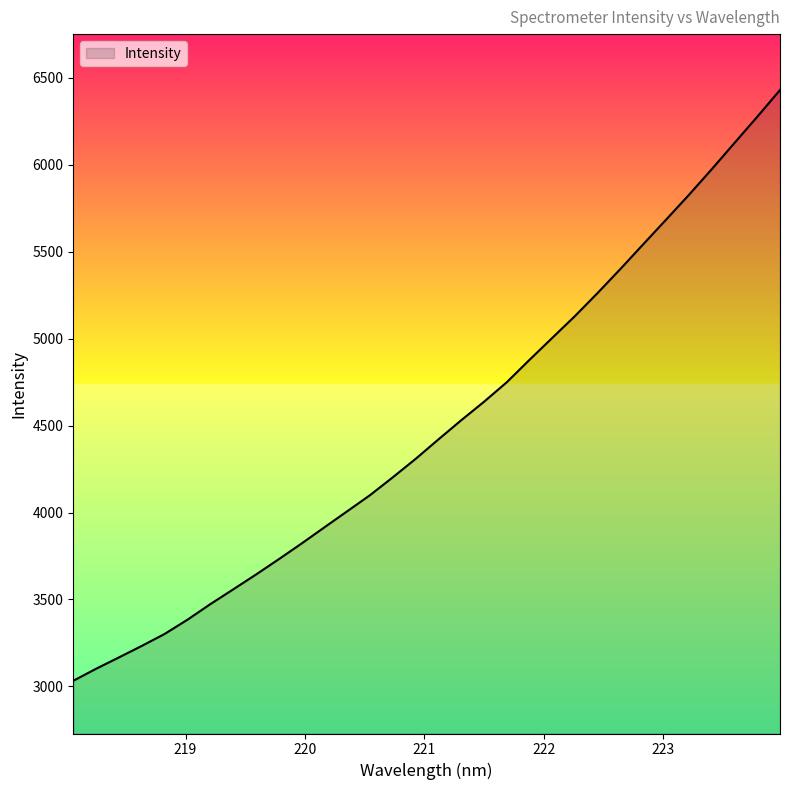

What is the smallest value displayed?

3032.4